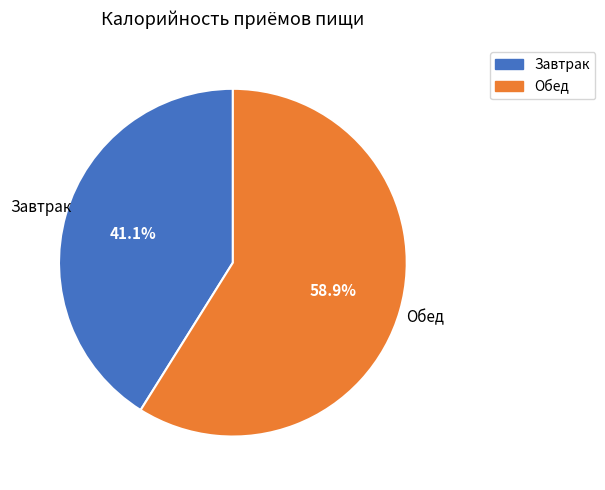

Do Завтрак and Обед together represent more than half of the pie?

Yes